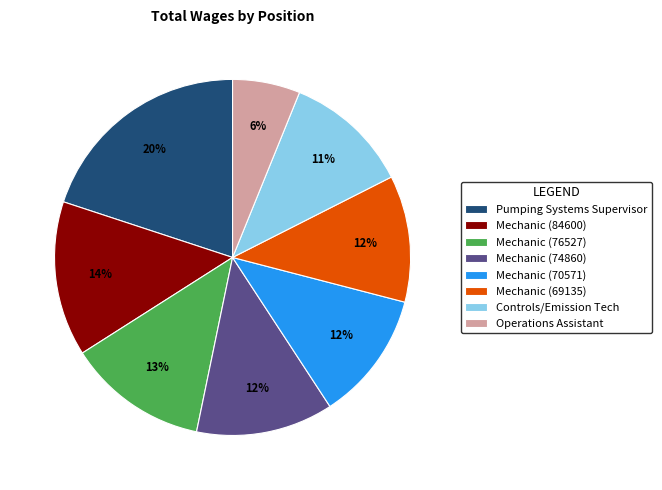

Which has a higher value, Operations Assistant or Mechanic (70571)?

Mechanic (70571)